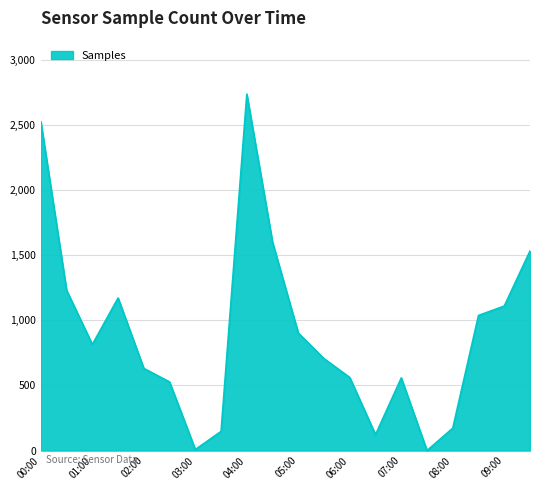

What is the greatest value displayed?

2738